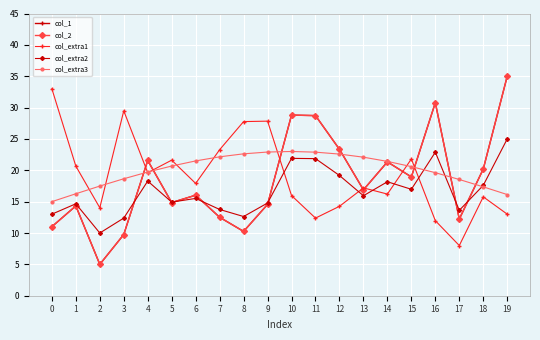

What are all the series names shown in the legend?

col_1, col_2, col_extra1, col_extra2, col_extra3